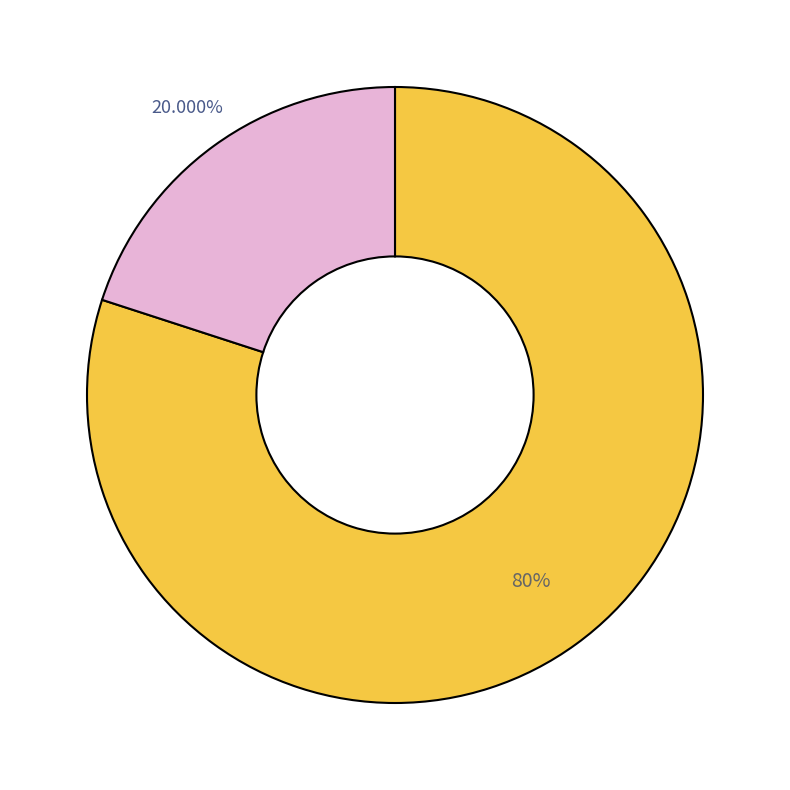

Is there a majority slice in this chart?

Yes